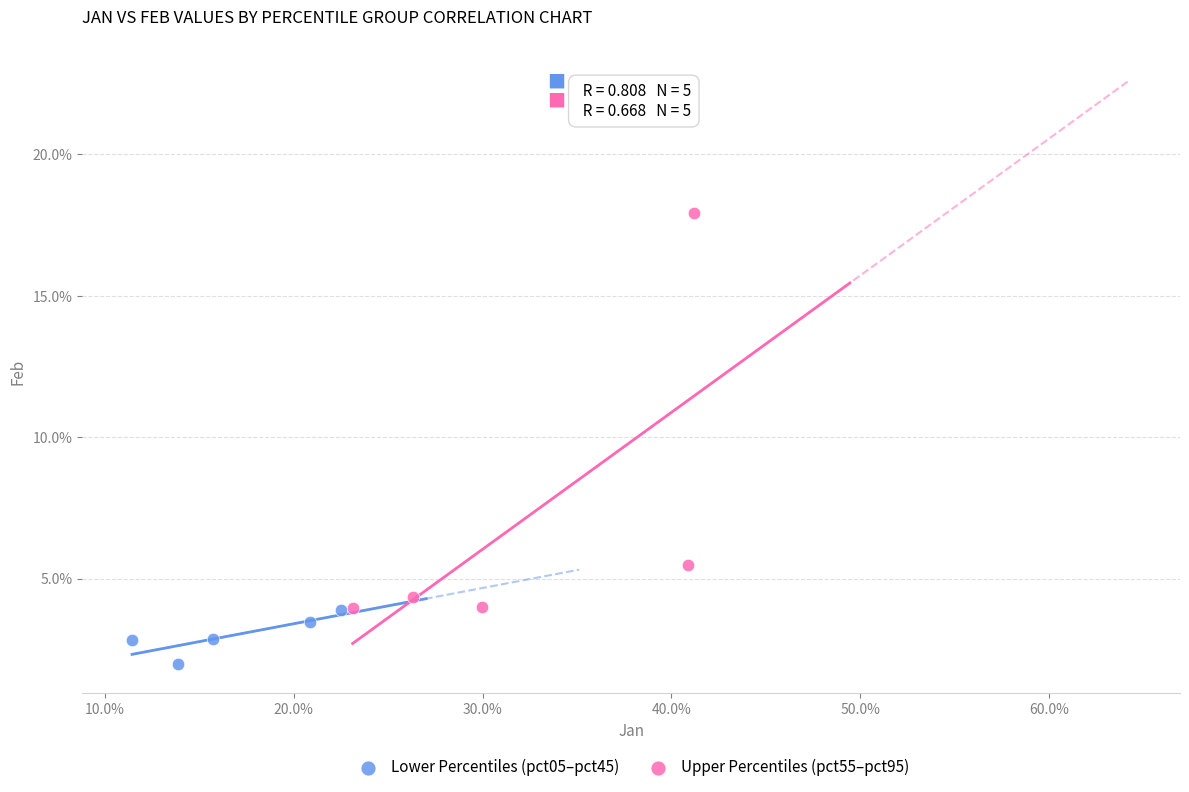

Which series contains the lowest Y value?

Lower Percentiles (pct05–pct45)